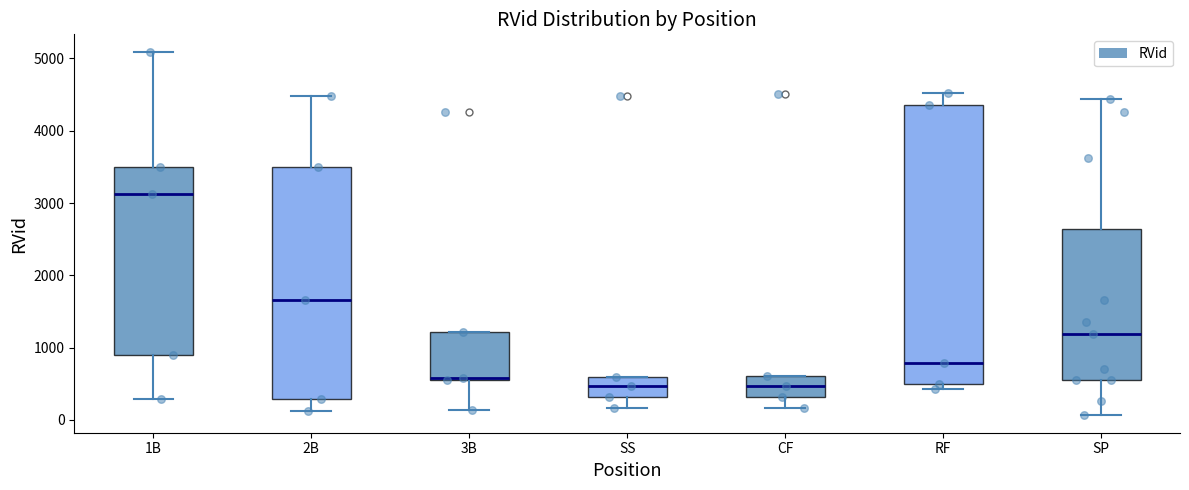

Where does the upper whisker of the box for SP end on the y-axis? The values are not printed on the chart, so give them approximately, as read against the axis.

4400